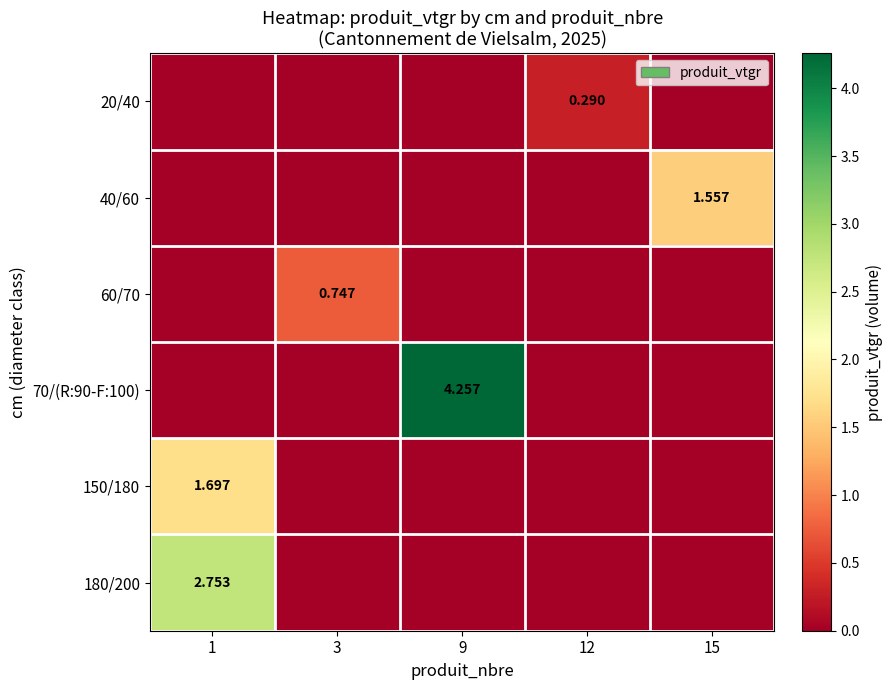

Is the value of 40/60 at 15 greater than the value of 180/200 at 1?

No